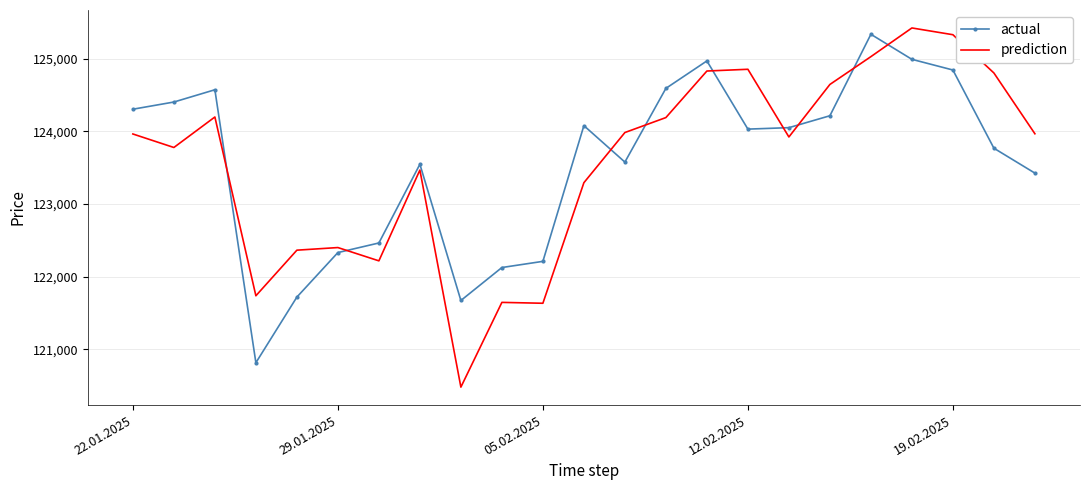

Which series has the largest range (max minus min)?

prediction